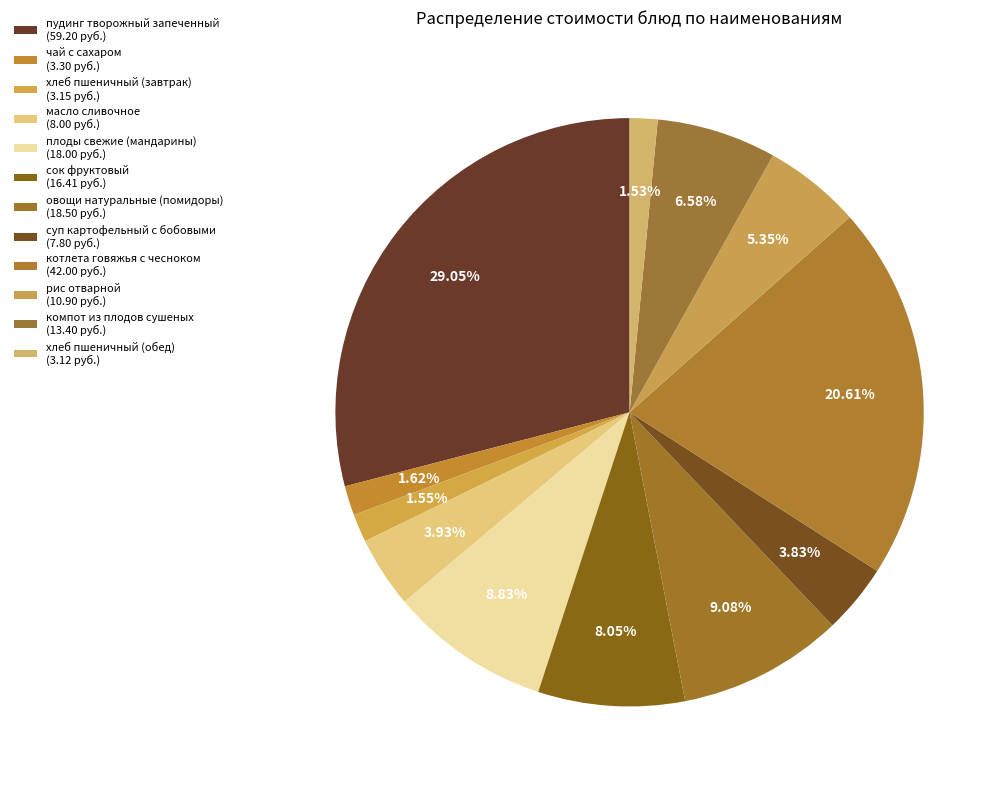

Count the number of slices in the pie.

12